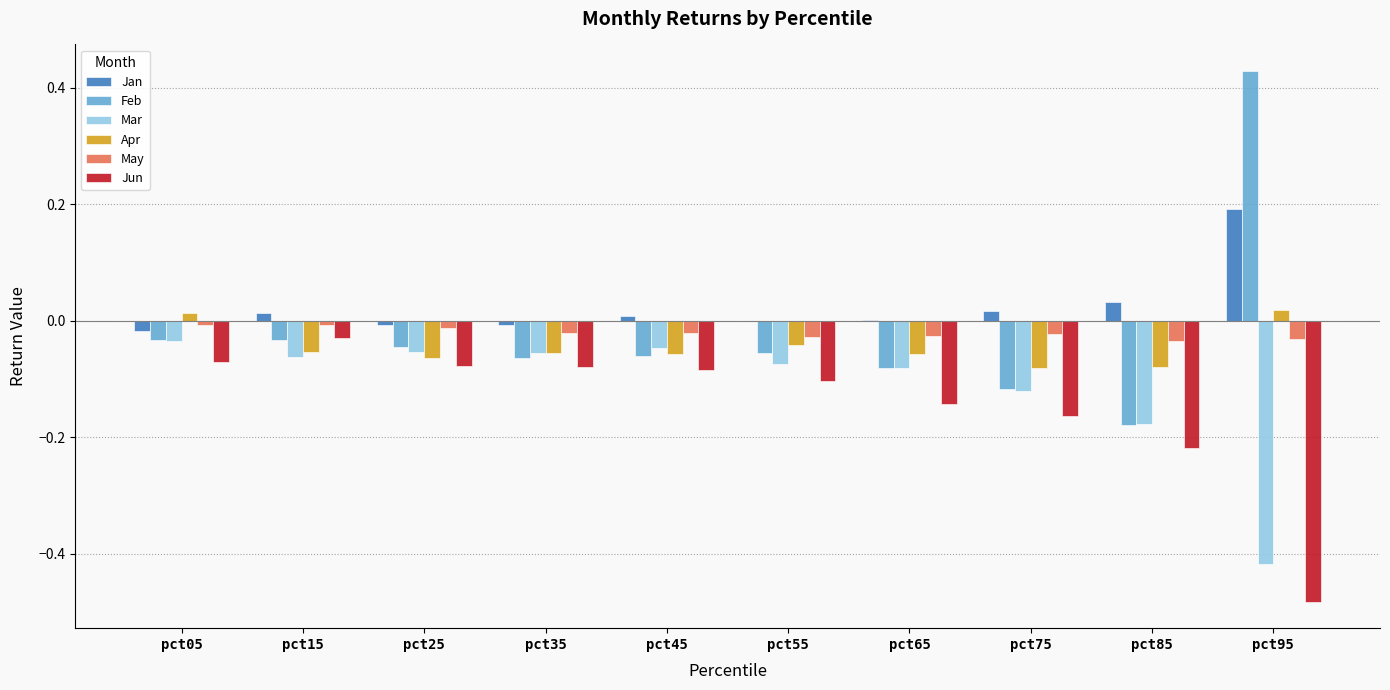

How many values in Feb are above zero?

1